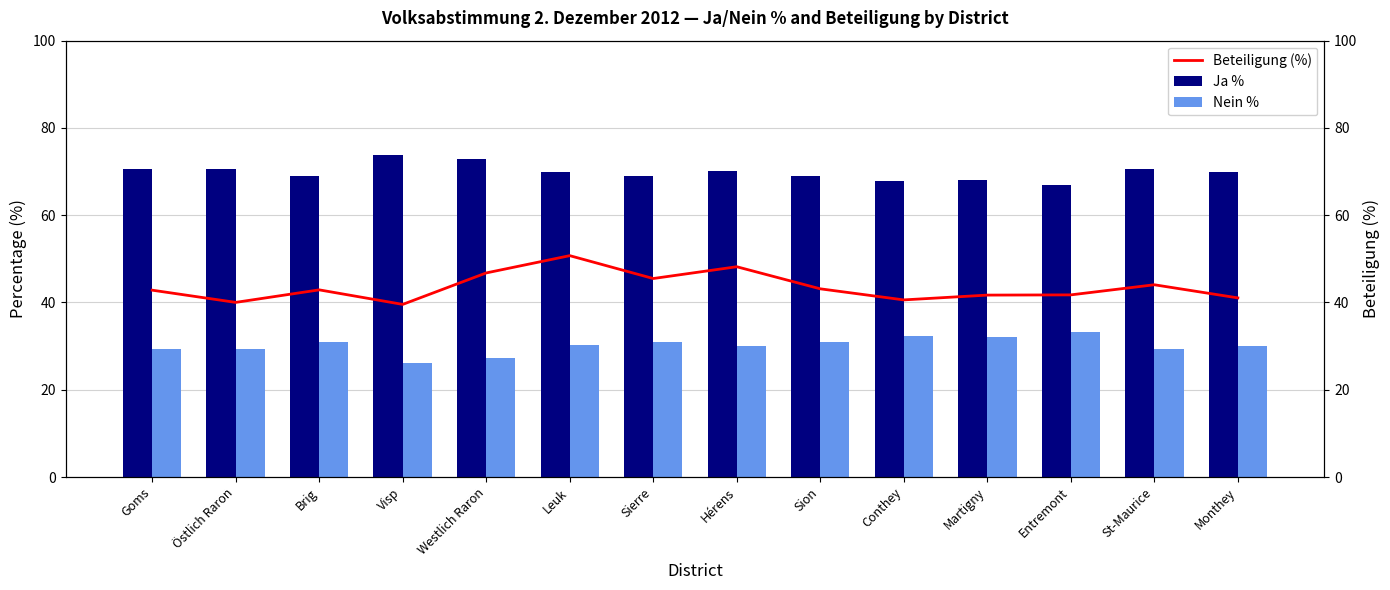

At which label is Nein % closest to 29?

St-Maurice